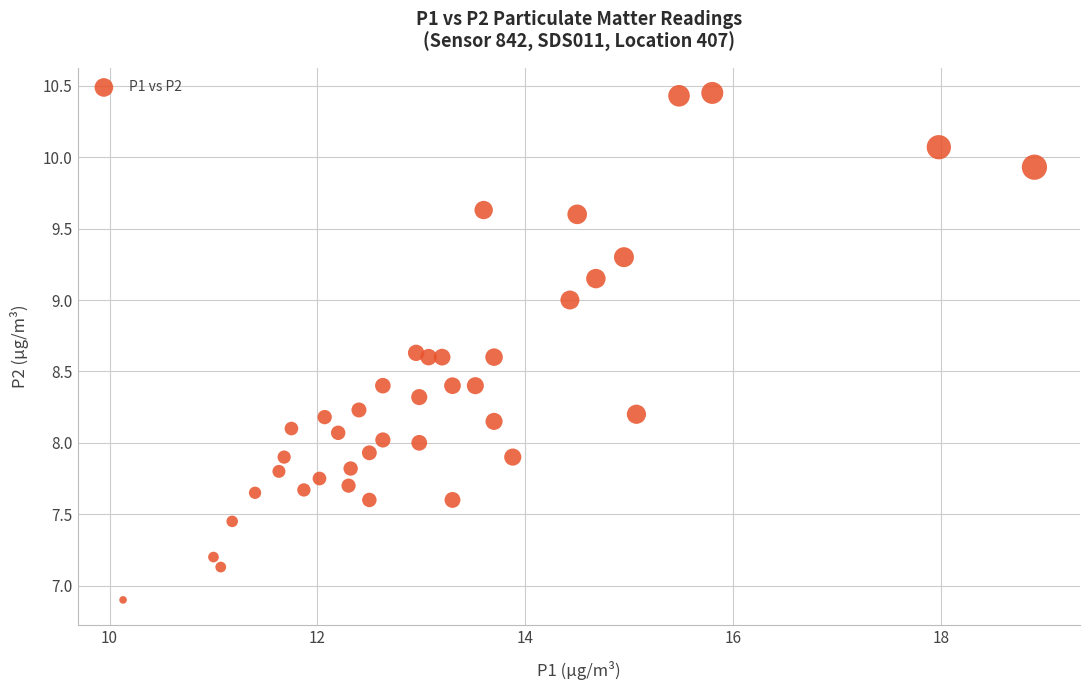

What is the range of X values (max minus min)?

8.8